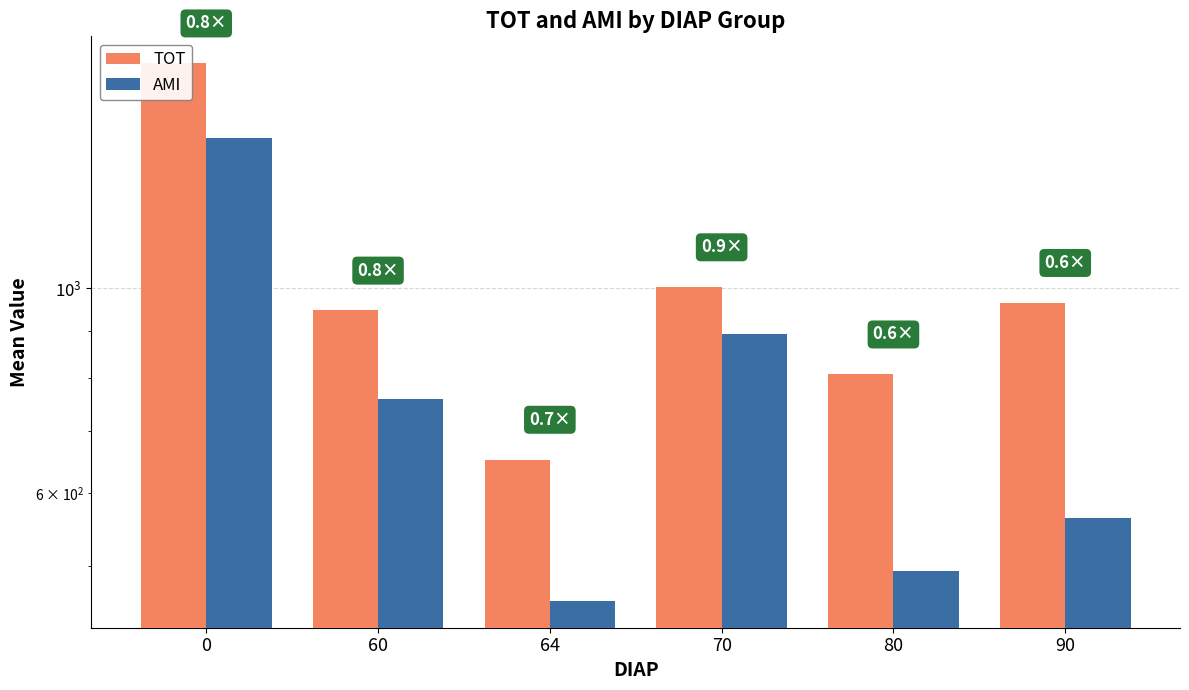

The value of AMI at 70 is 209.6. True or false?

False